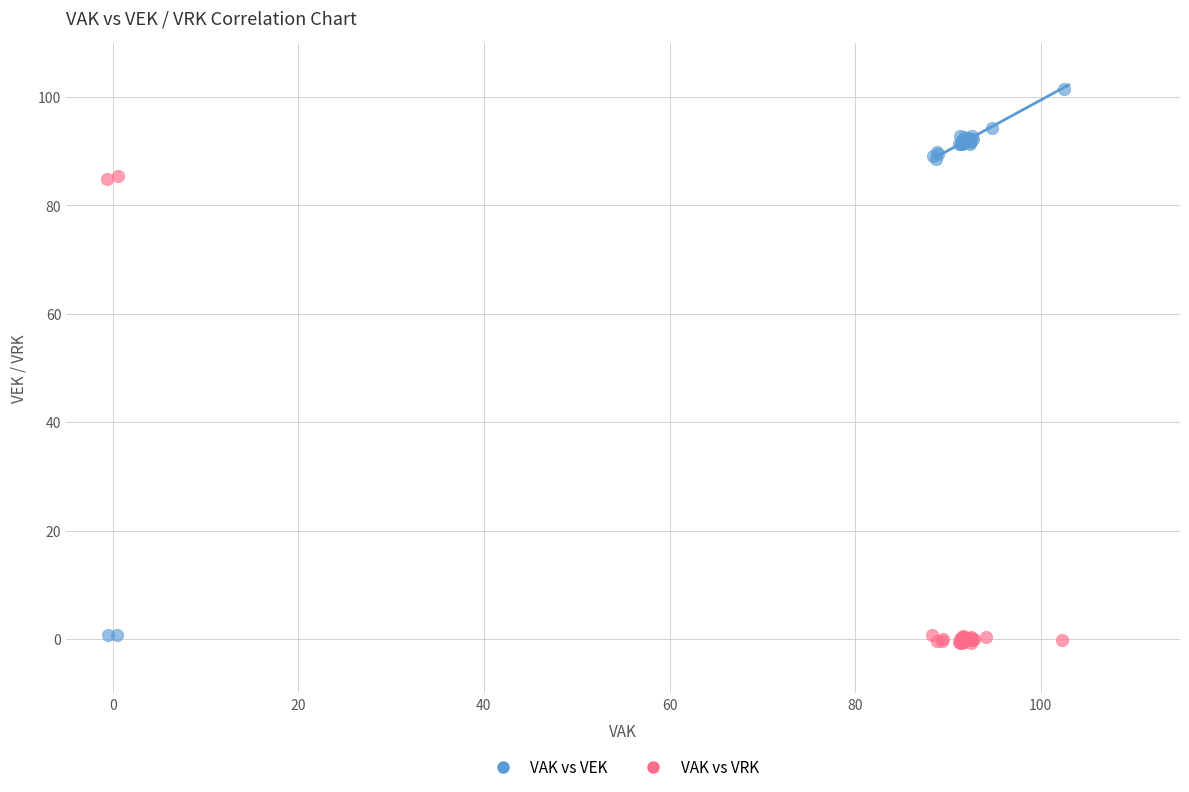

Which series reaches the maximum Y coordinate?

VAK vs VEK